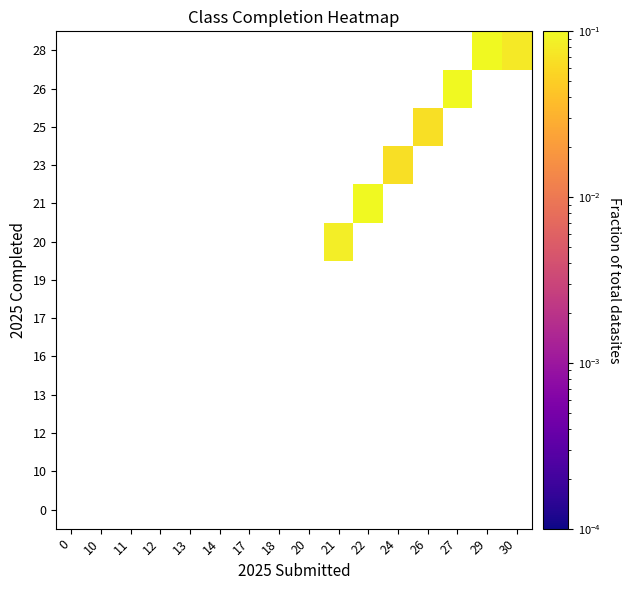

Is the value of 25 at 11 greater than the value of 13 at 27?

No